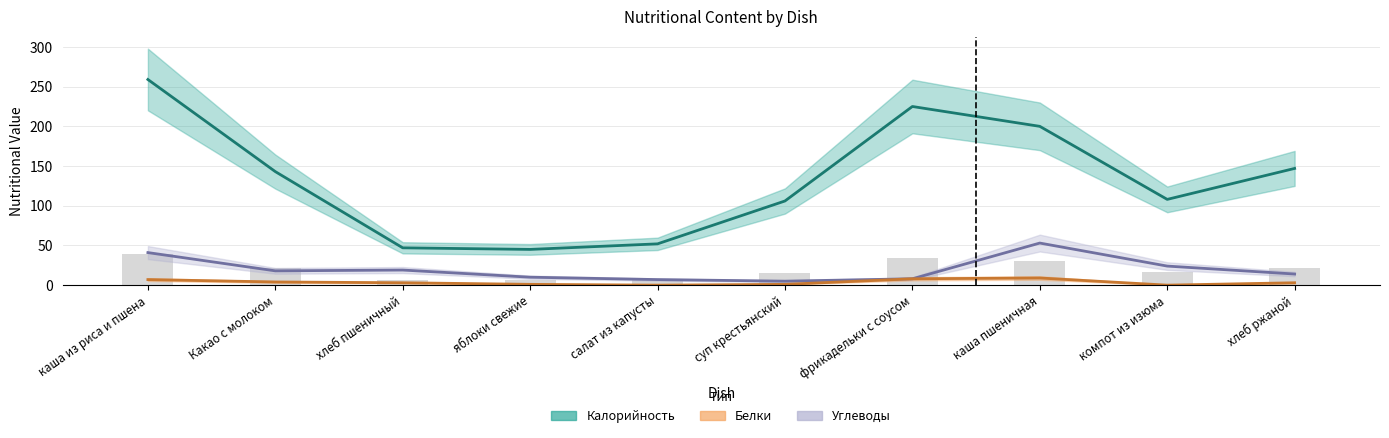

Read the Белки value at каша пшеничная.

9.0